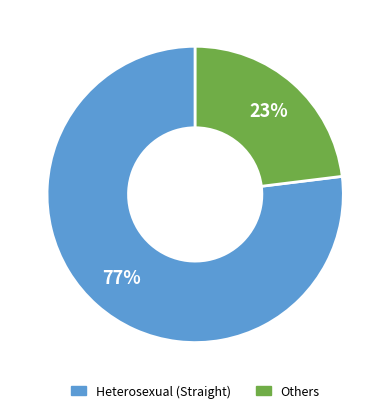

Does Heterosexual (Straight) account for over 50% of the chart?

Yes